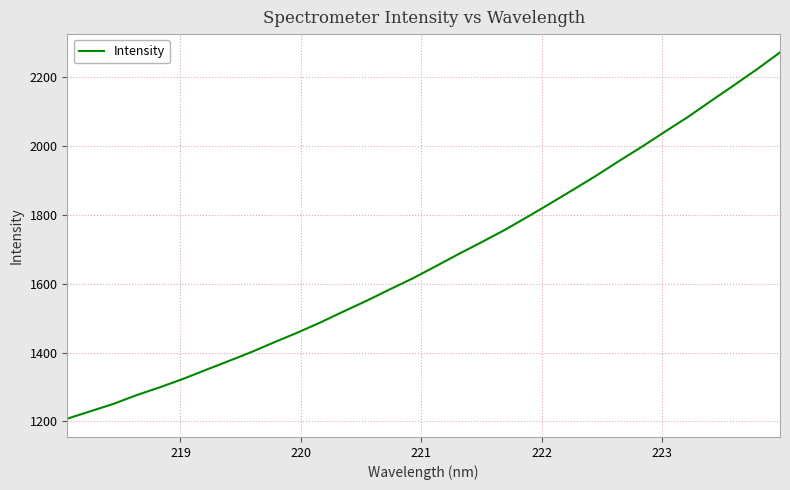

What is the maximum value shown in the chart?

2272.8